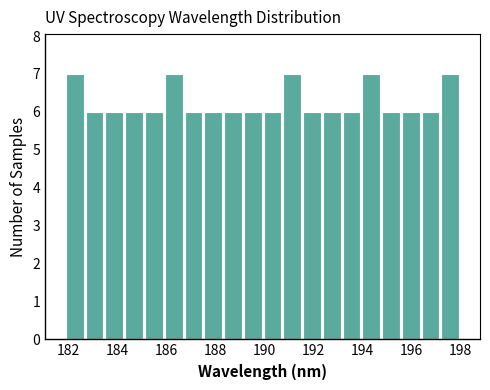

Reading left to right, list every bar in this chart as the range it spans on the x-axis followed by its height. Neither the bar edges nor the heights are printed on the chart, so give them approximately, as read against the axes.

181.8 to 182.6: 7
182.6 to 183.4: 6
183.4 to 184.2: 6
184.2 to 185.0: 6
185.0 to 185.8: 6
185.8 to 186.6: 7
186.6 to 187.6: 6
187.6 to 188.4: 6
188.4 to 189.2: 6
189.2 to 190.0: 6
190.0 to 190.8: 6
190.8 to 191.6: 7
191.6 to 192.4: 6
192.4 to 193.2: 6
193.2 to 194.0: 6
194.0 to 194.8: 7
194.8 to 195.6: 6
195.6 to 196.4: 6
196.4 to 197.2: 6
197.2 to 198.0: 7